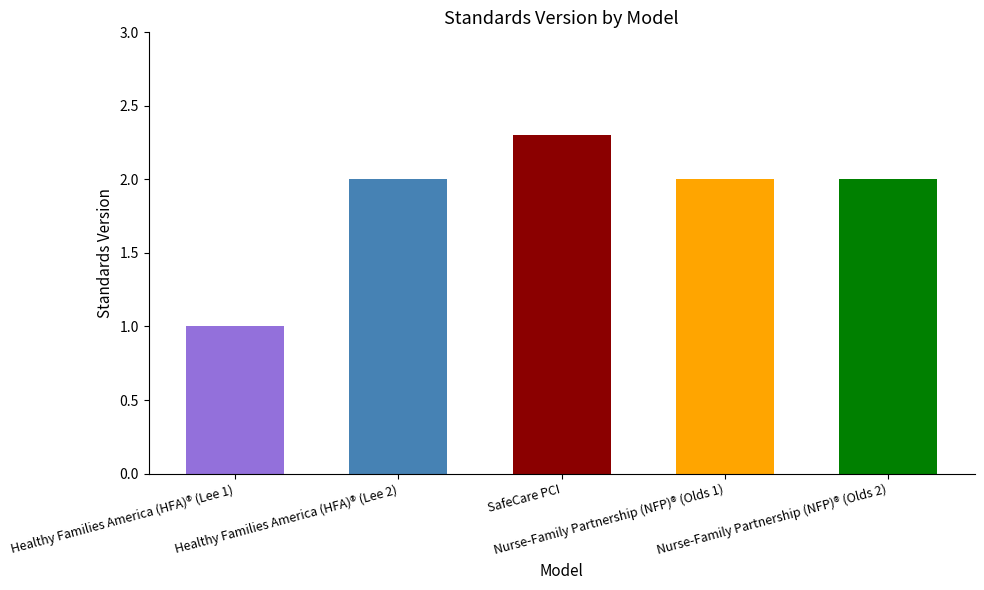

Count the number of data series in this chart.

1